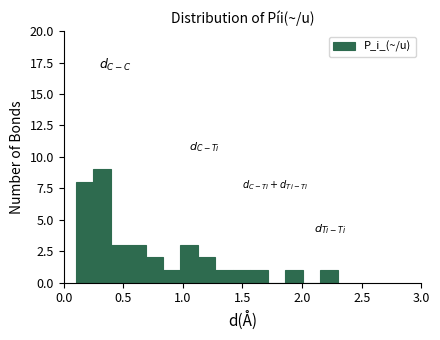

Around what value on the x-axis is the tallest bar? Give the approximate position of its centre, as read against the axis.

0.30